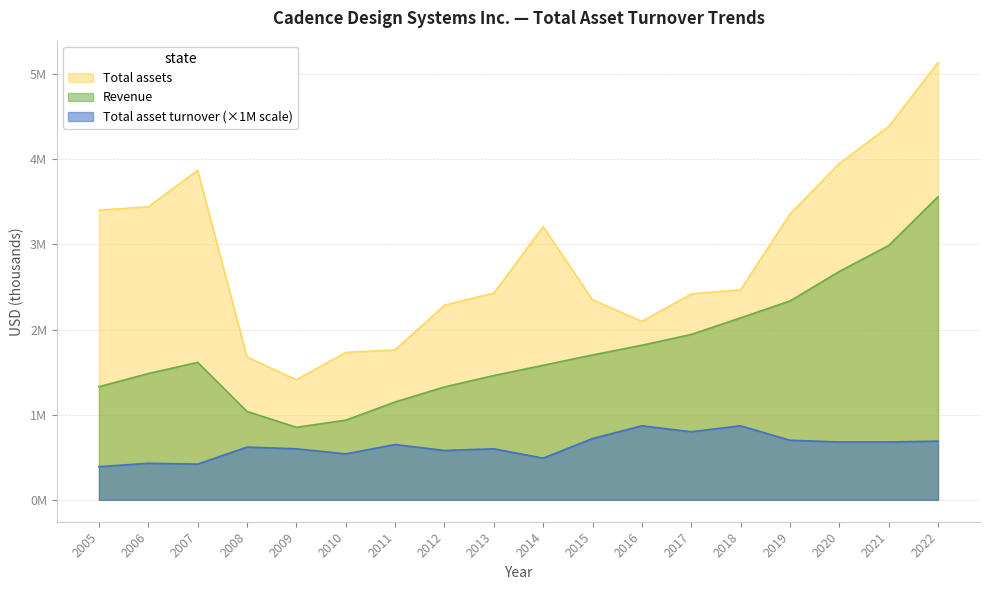

True or false: Total assets and Revenue cross at least once.

False